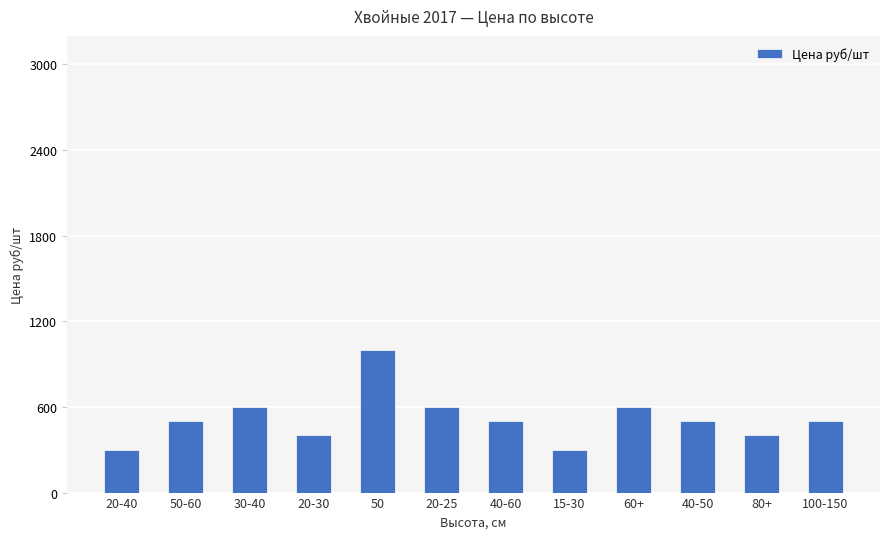

The value at 15-30 is 300. True or false?

True